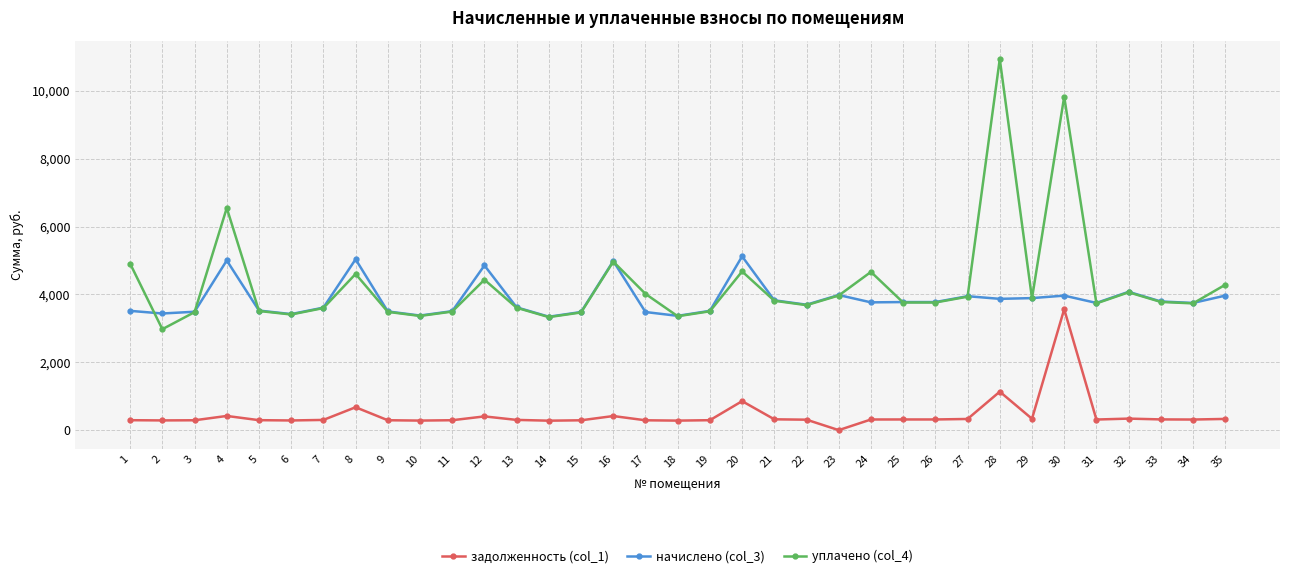

Is the value of задолженность (col_1) at 34 greater than the value of начислено (col_3) at 34?

No